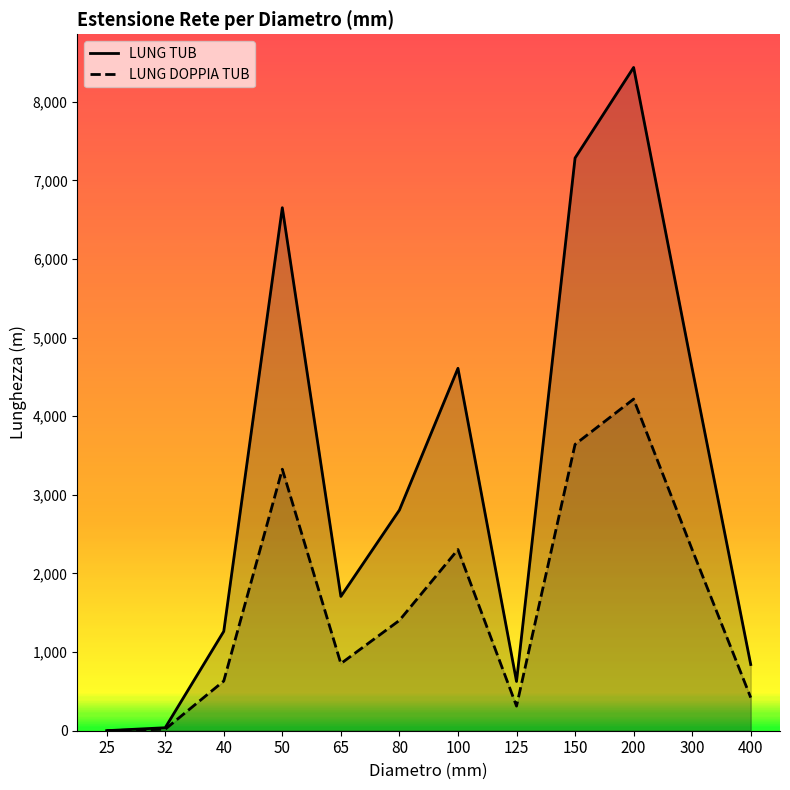

Where is LUNG DOPPIA TUB nearest to the value 2109?

300